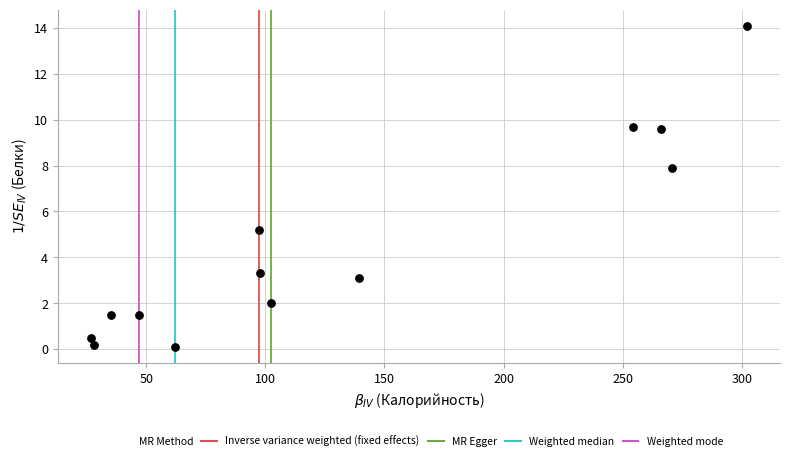

What is the range of X values (max minus min)?

275.6